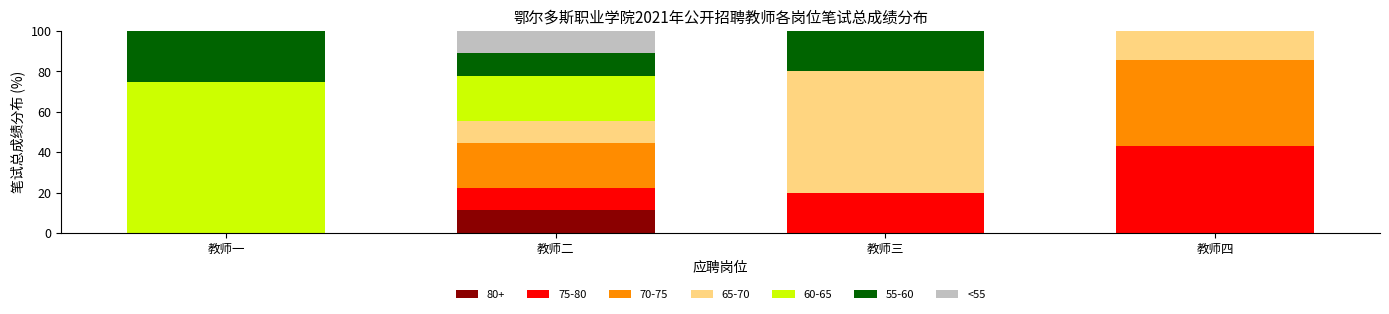

Are the bars grouped side by side (vs. stacked)?

No